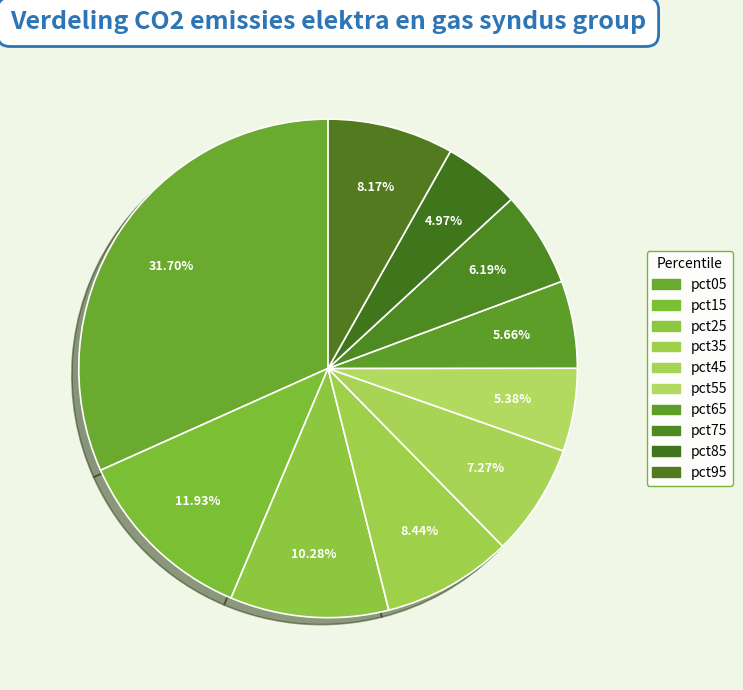

Between pct35 and pct75, which is larger?

pct35